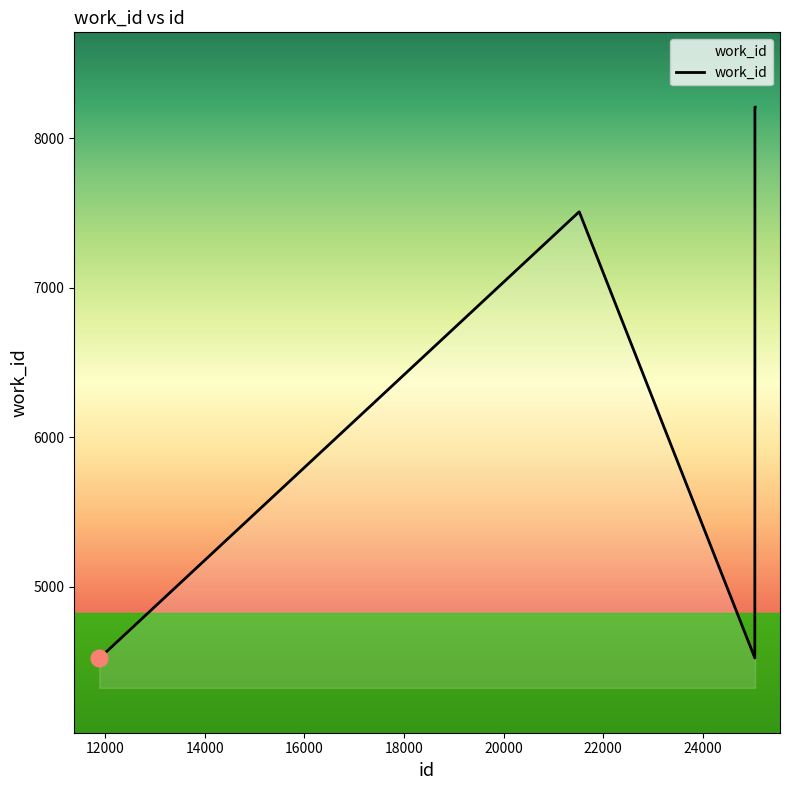

What is the sum of all values?

45013